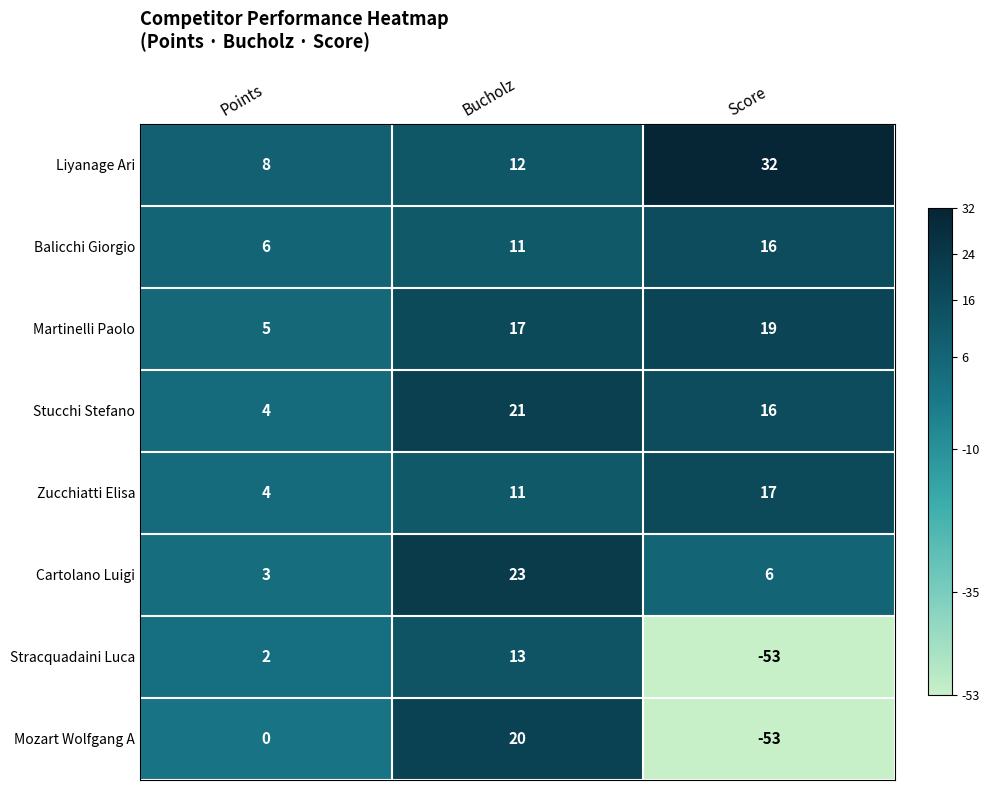

Reading right to left, transcribe all the data shown in this chart.

Liyanage Ari: Score=32	Bucholz=12	Points=8
Balicchi Giorgio: Score=16	Bucholz=11	Points=6
Martinelli Paolo: Score=19	Bucholz=17	Points=5
Stucchi Stefano: Score=16	Bucholz=21	Points=4
Zucchiatti Elisa: Score=17	Bucholz=11	Points=4
Cartolano Luigi: Score=6	Bucholz=23	Points=3
Stracquadaini Luca: Score=-53	Bucholz=13	Points=2
Mozart Wolfgang A: Score=-53	Bucholz=20	Points=0